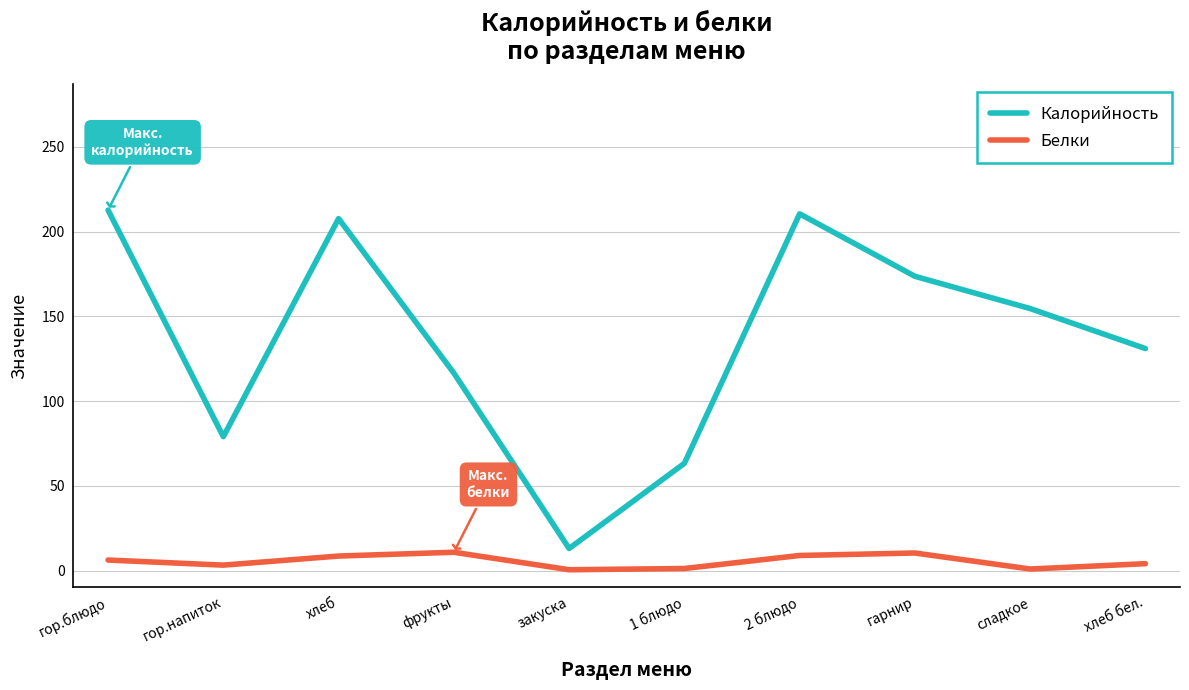

Is it true that Белки equals 8.6 at хлеб?

True